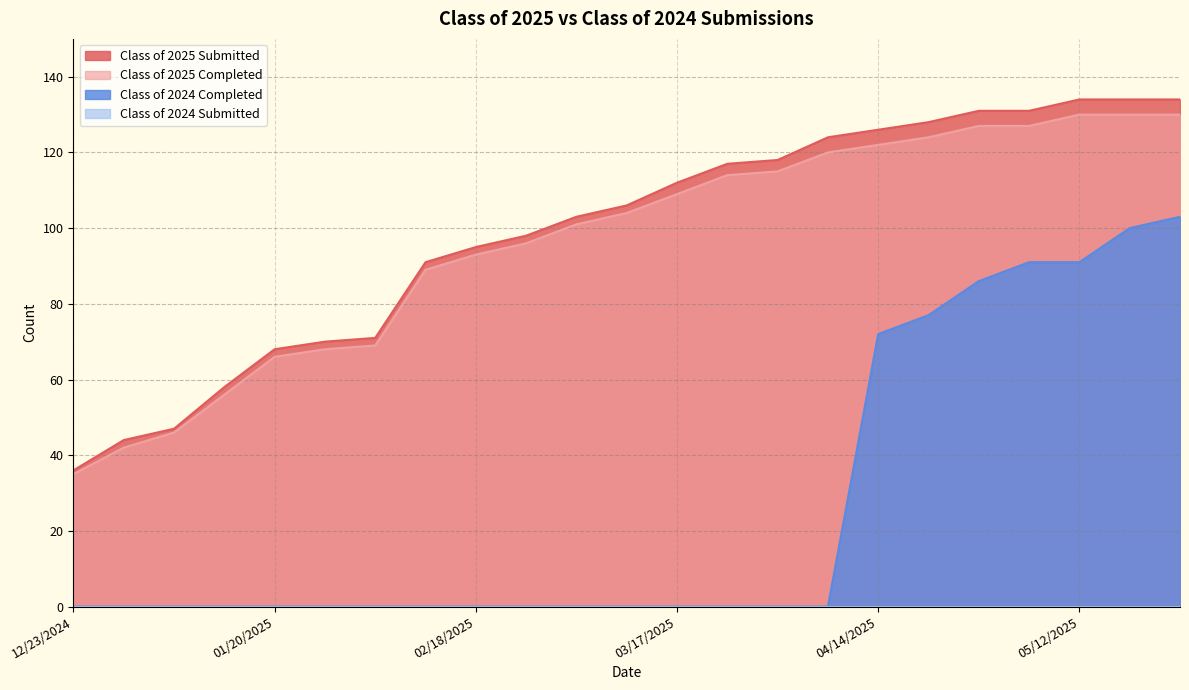

What is the difference between the second highest and second lowest values in the Class of 2025 Submitted series?

90